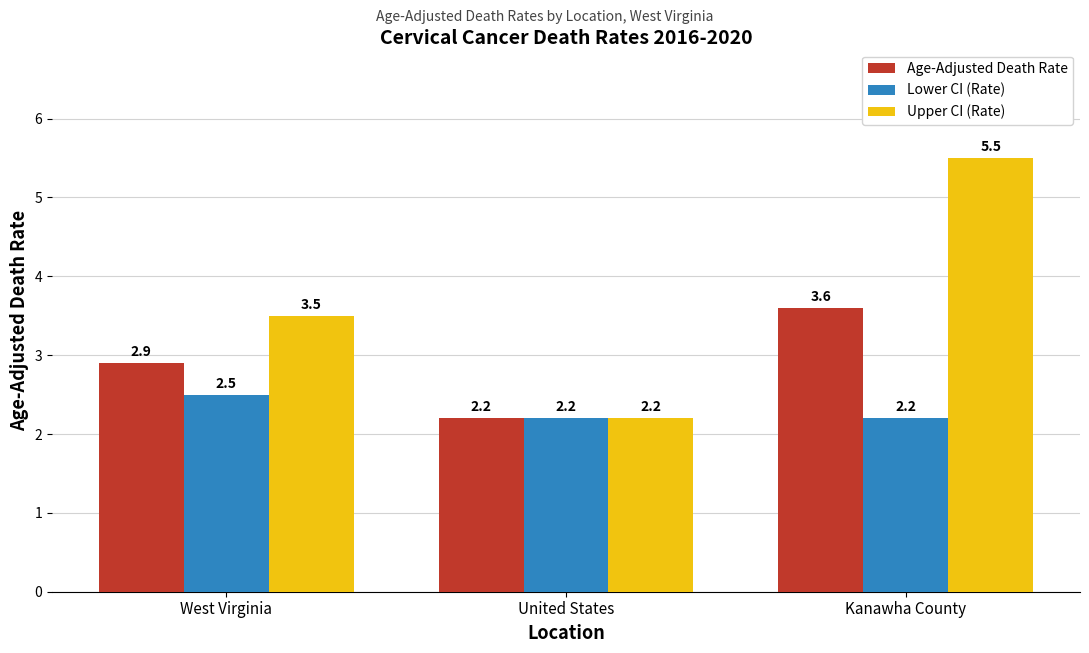

What is the lowest value of the Upper CI (Rate) series?

2.2